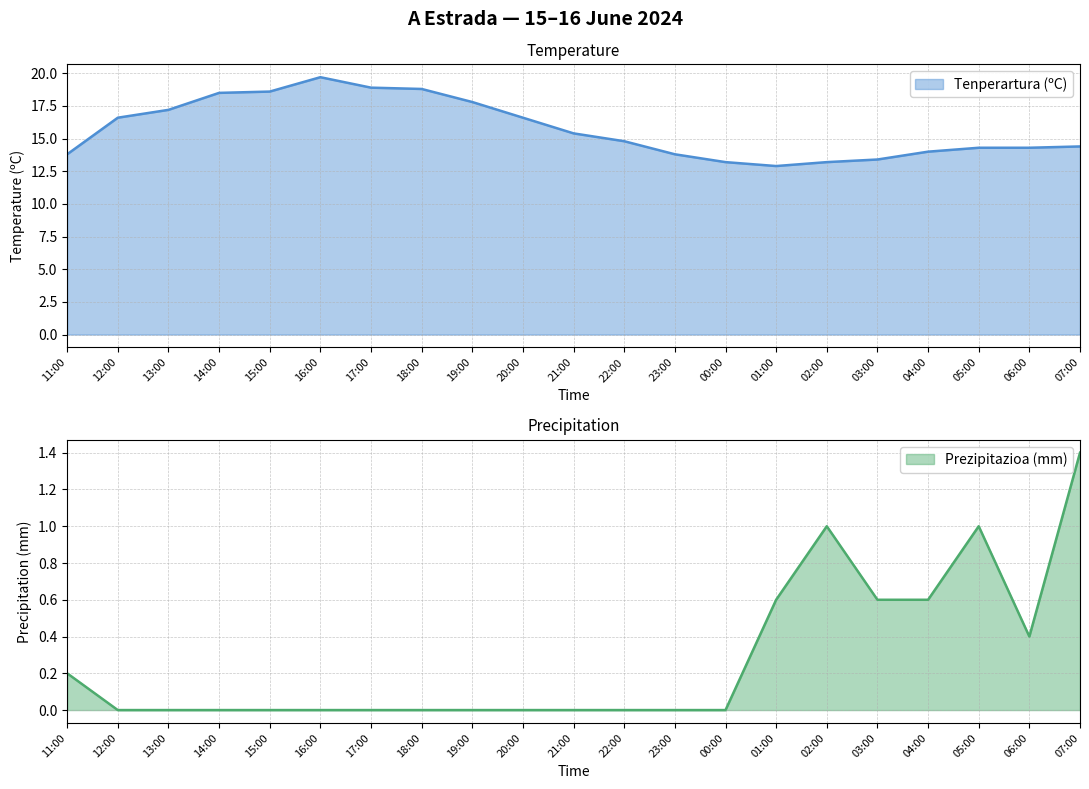

What is the difference between the second highest and minimum values in the Prezipitazioa (mm) series?

1.0